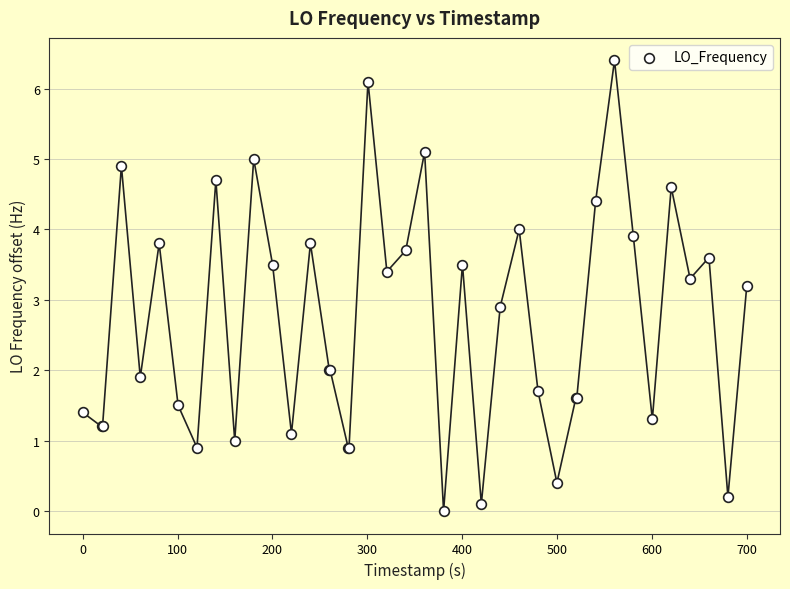

What Y value in the scatter plot is closest to 3?

2.9